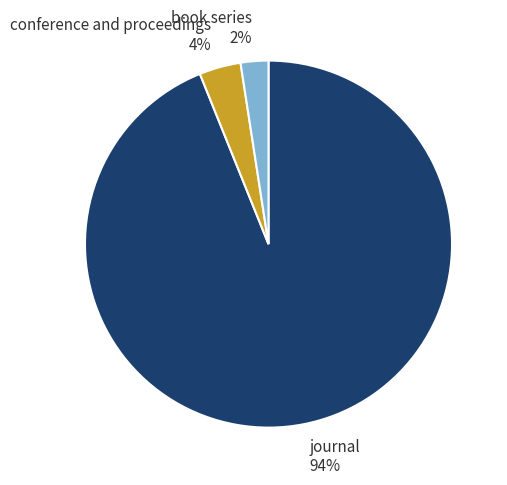

To the nearest percent, what is the combined percentage of book series 2% and conference and proceedings 4%?

6%